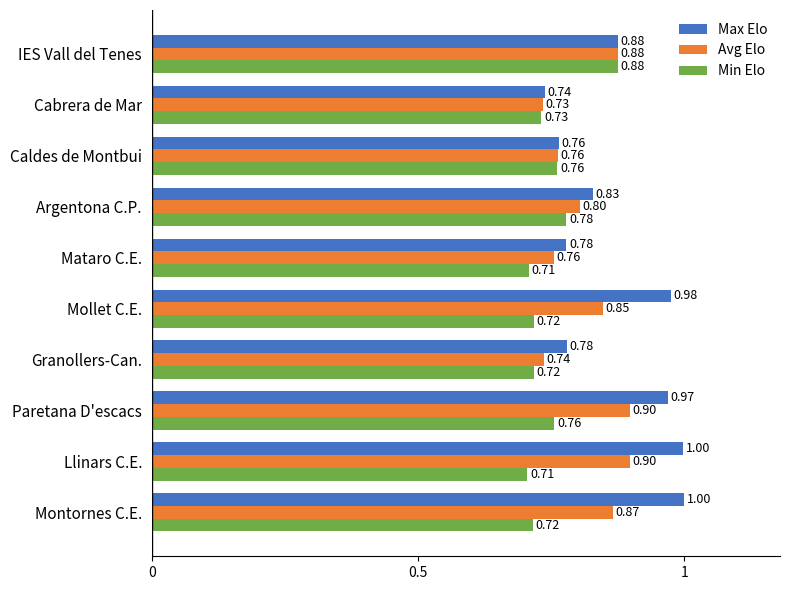

Which category has the highest value in the Min Elo series?

IES Vall del Tenes